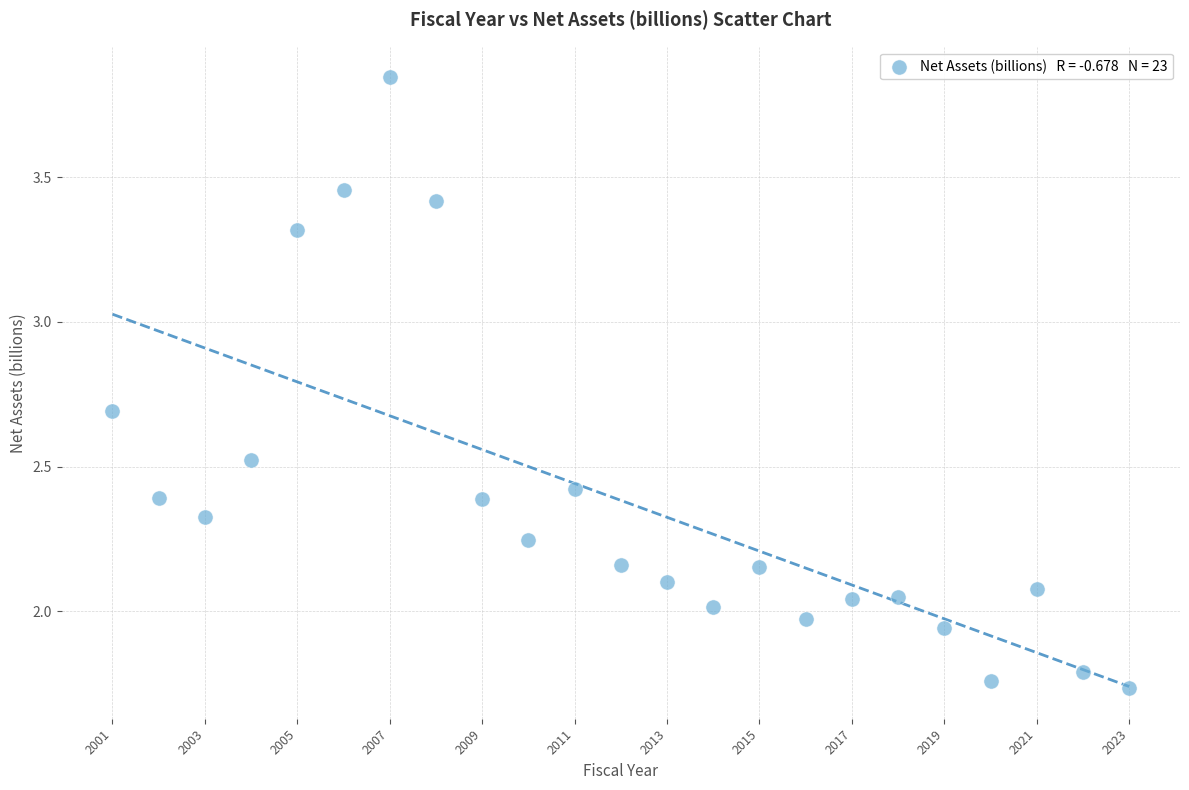

What is the range of X values (max minus min)?

22.0